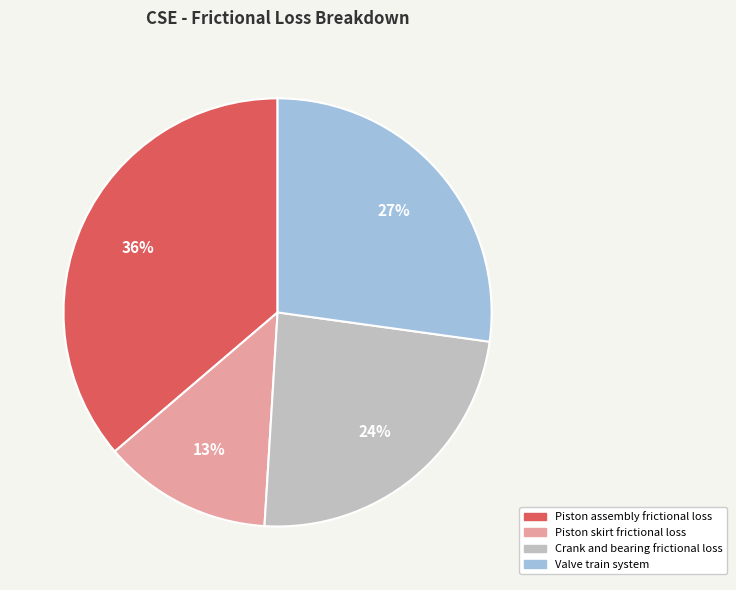

The Valve train system slice represents 16% of the pie. True or false?

False